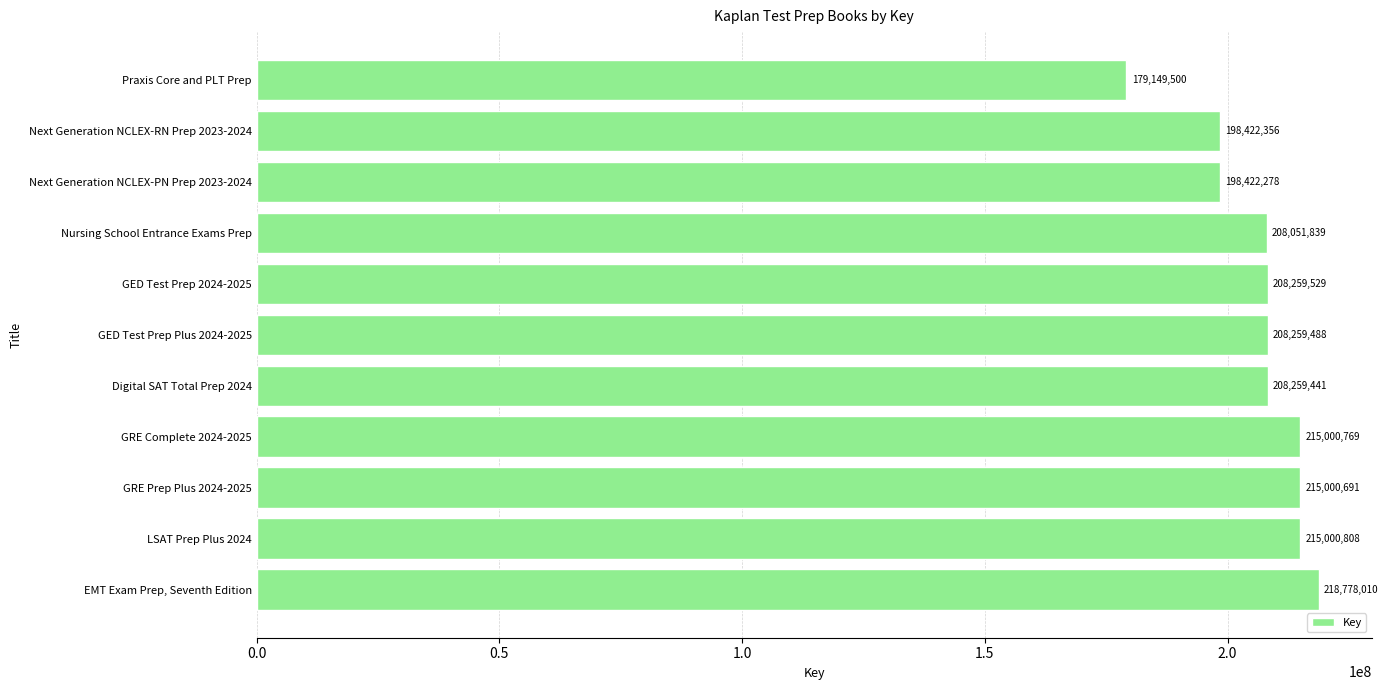

Reading bottom to top, what are all the values shown in this chart?

218778010	215000808	215000691	215000769	208259441	208259488	208259529	208051839	198422278	198422356	179149500